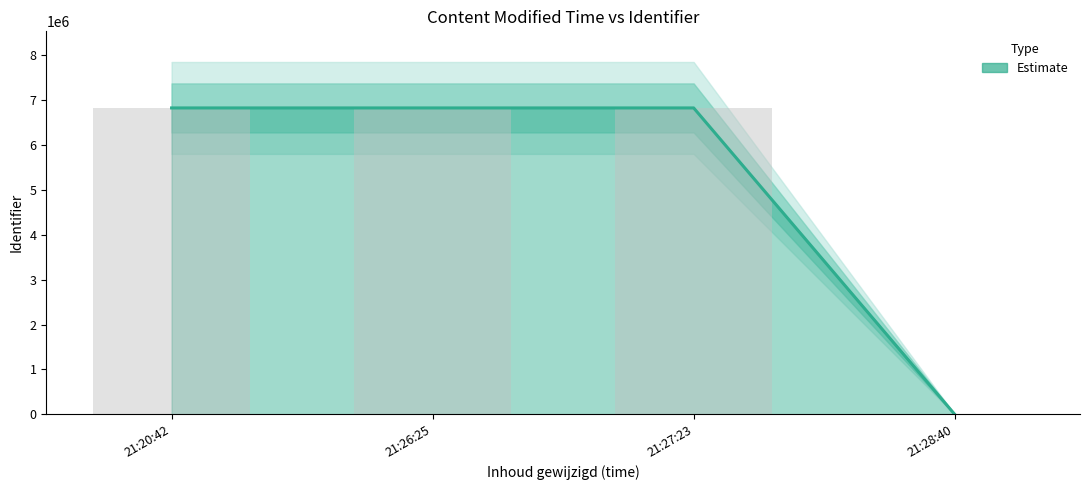

List the labels in order of value, largest first.

21:27:23, 21:20:42, 21:26:25, 21:28:40